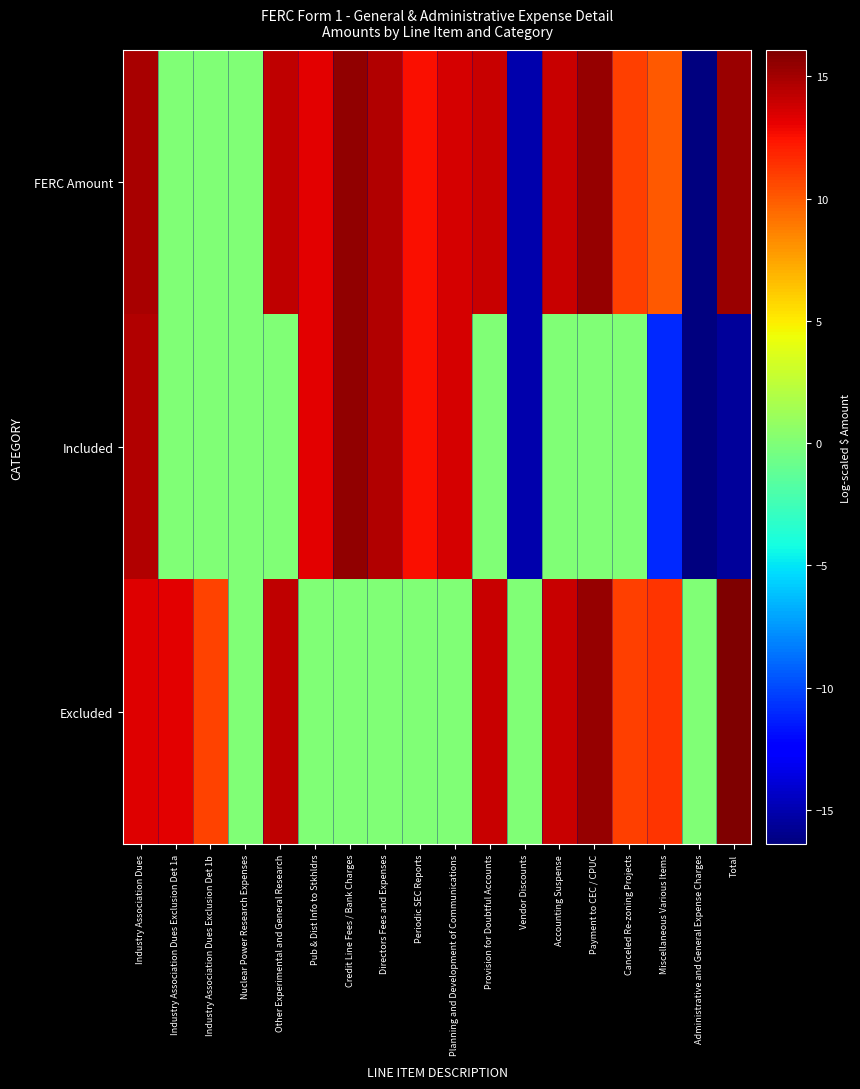

What is the total value across all series at Canceled Re-zoning Projects?

21.9